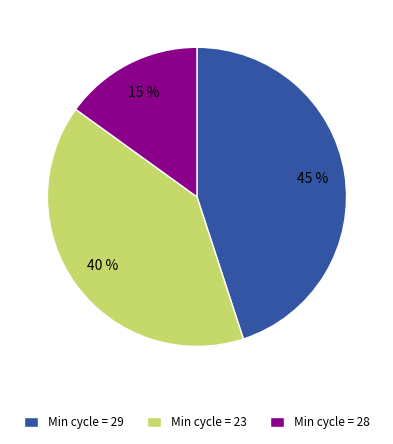

Is it true that Min cycle = 28 is 2% of the pie?

False